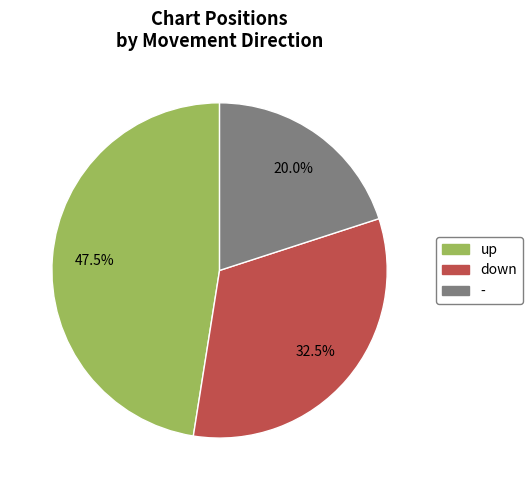

To the nearest percent, what is the average slice percentage?

33%